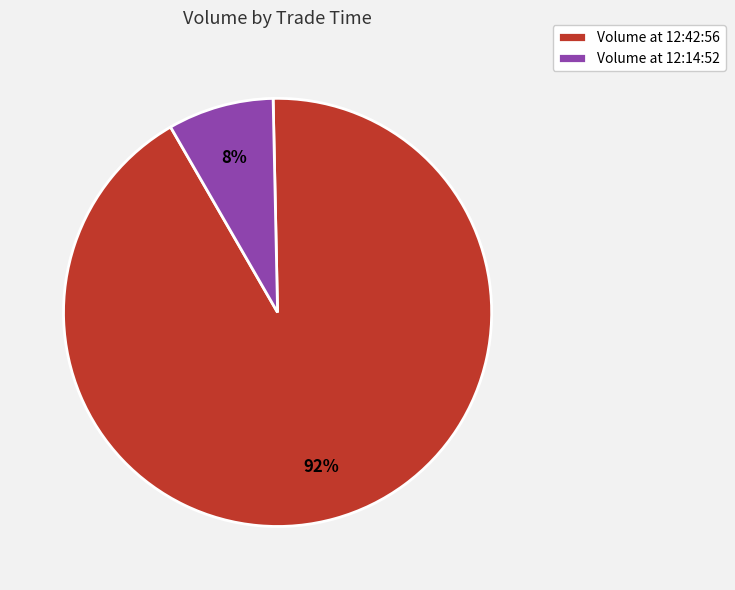

To the nearest percent, what is the difference between the largest and smallest slice percentages?

84%